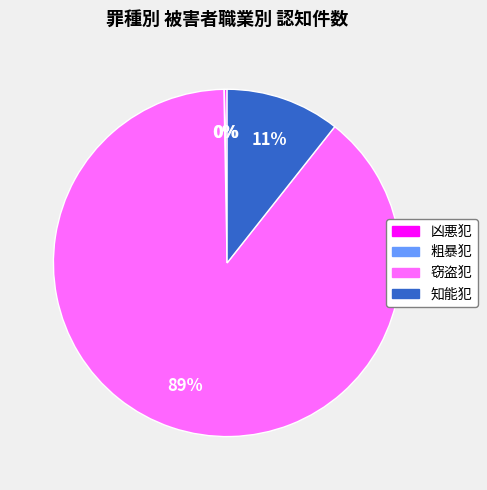

To the nearest percent, what percentage of the pie is 知能犯?

11%